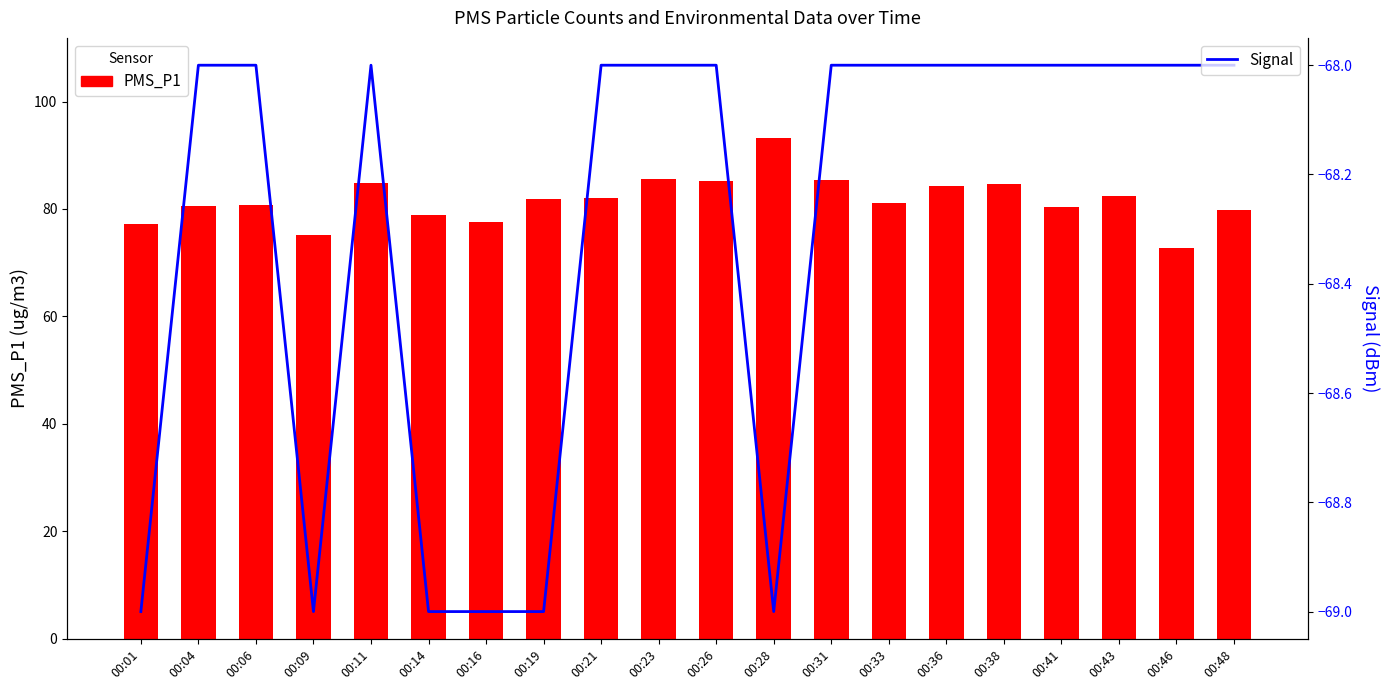

List the labels in order of Signal value, largest first.

00:04, 00:06, 00:11, 00:21, 00:23, 00:26, 00:31, 00:33, 00:36, 00:38, 00:41, 00:43, 00:46, 00:48, 00:01, 00:09, 00:14, 00:16, 00:19, 00:28